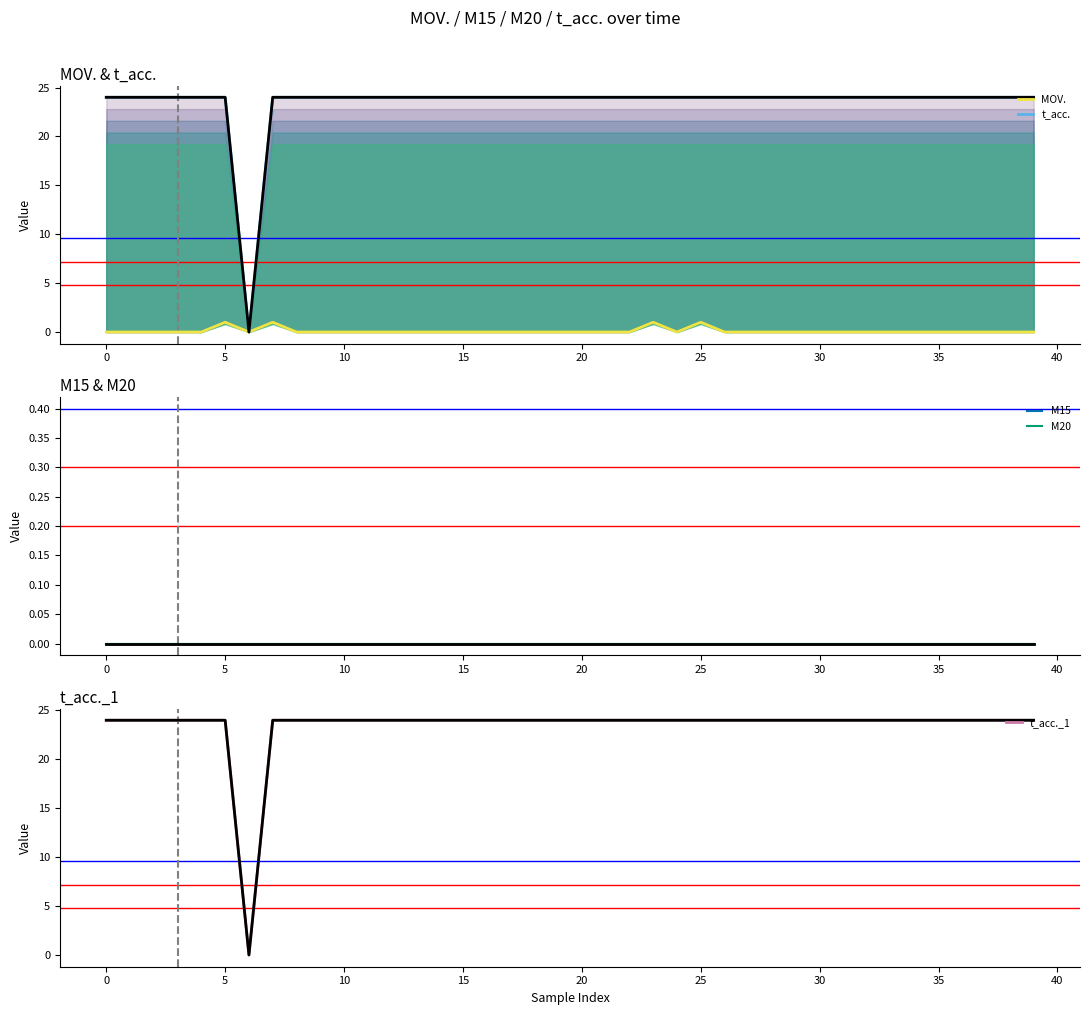

True or false: MOV. and t_acc. intersect in this chart.

False